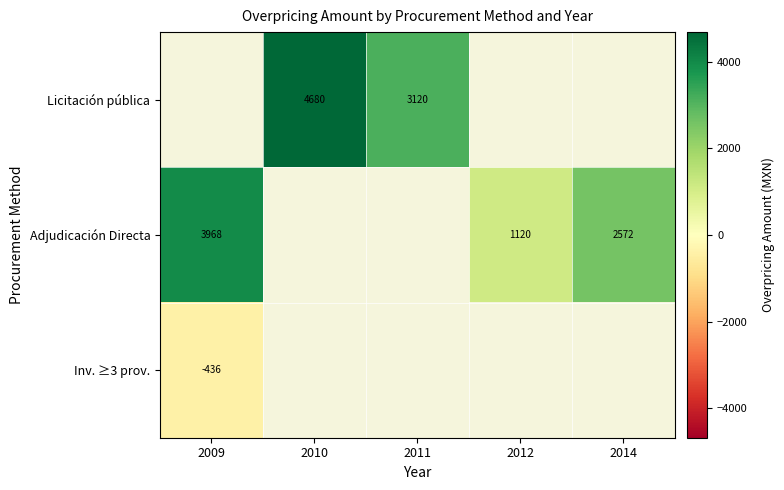

How many distinct data groups are displayed?

3